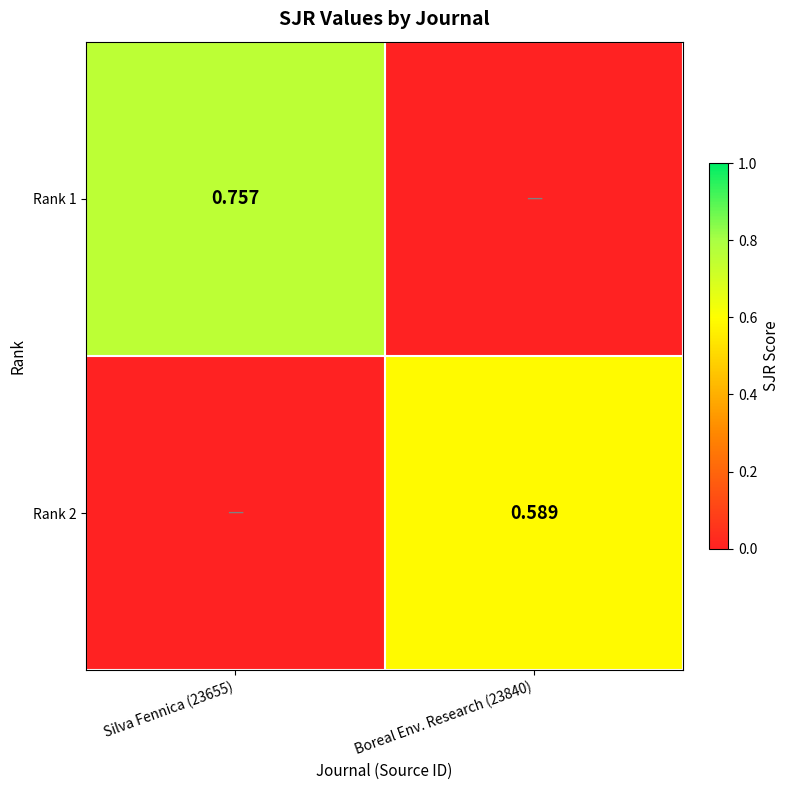

At which label does Rank 1 reach its peak?

Silva Fennica (23655)